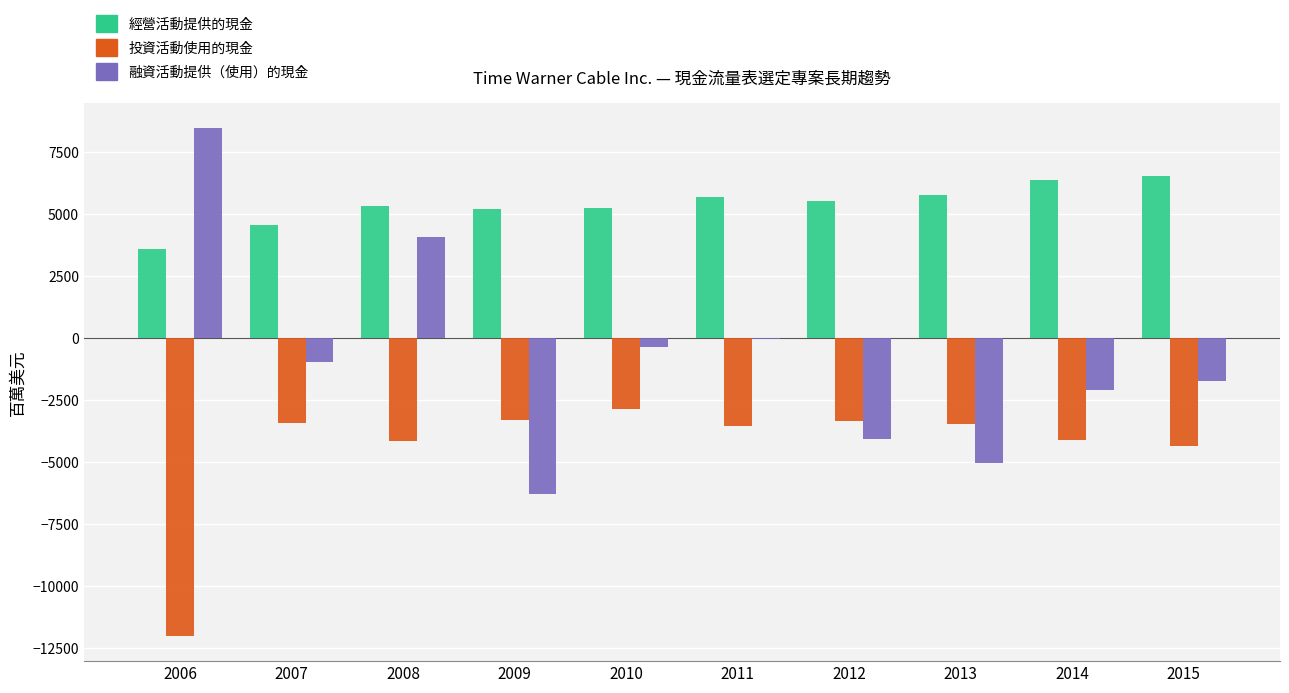

What is the maximum value for 投資活動使用的現金?

-2872